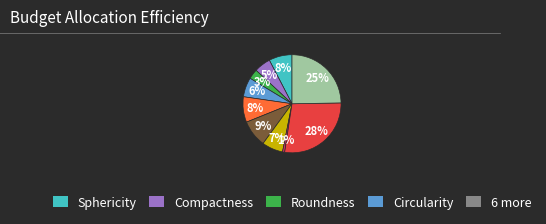

How many segments does this pie chart have?

10